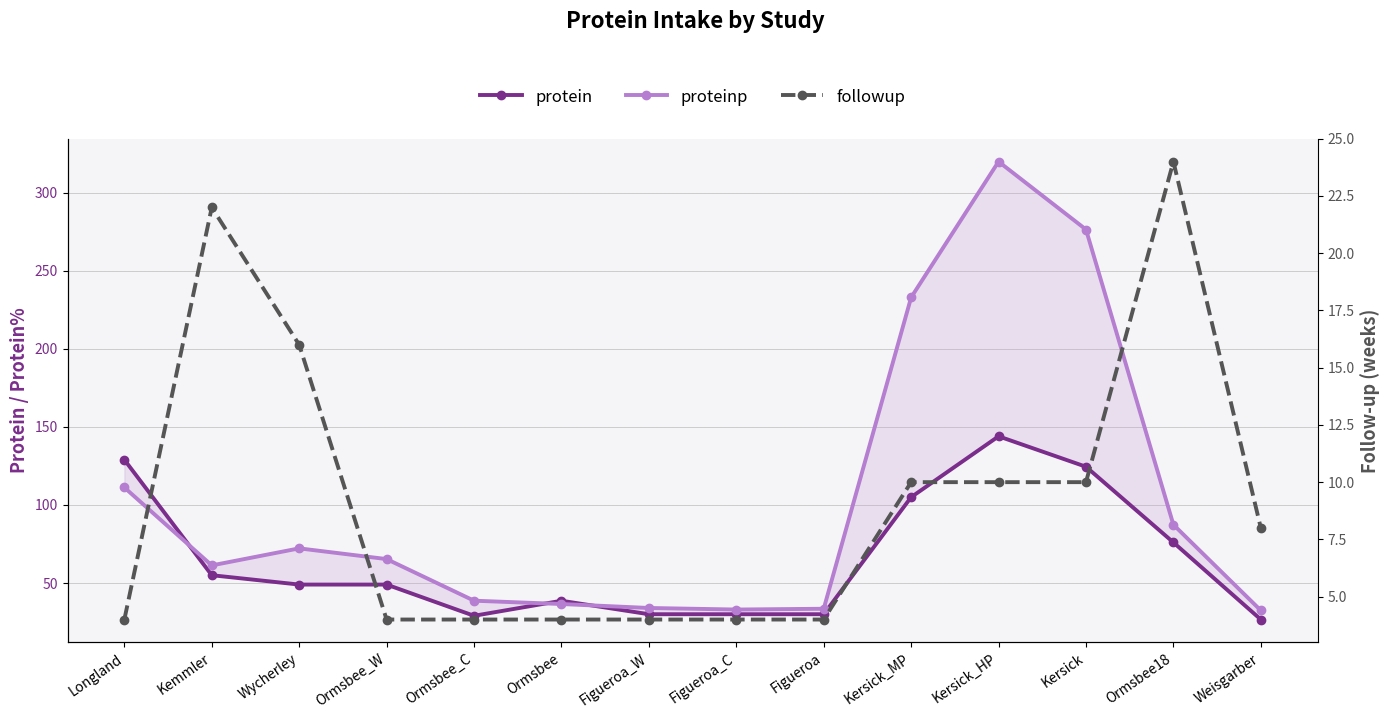

Between Figueroa_C and Ormsbee18, which is larger?

Ormsbee18